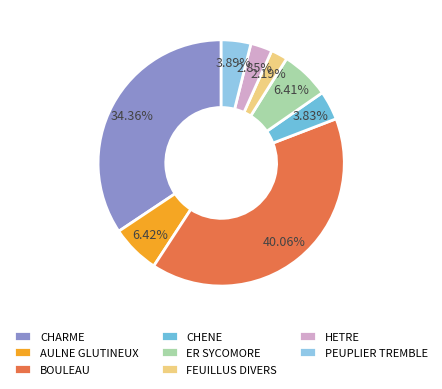

Is there any slice that represents more than half of the pie?

No